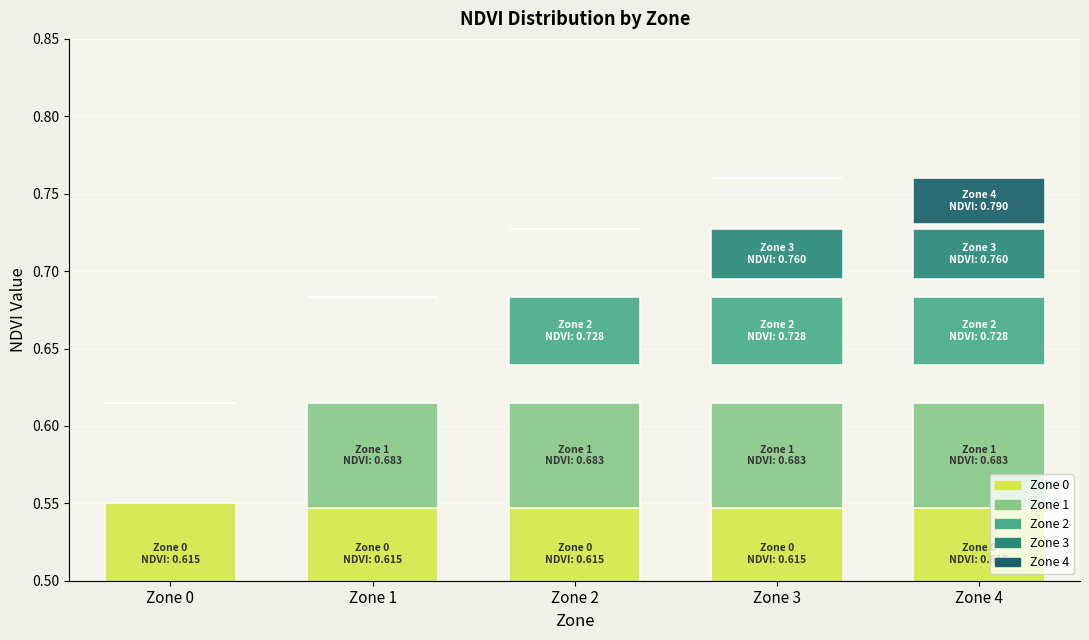

What are all the series names shown in the legend?

Zone 0, Zone 1, Zone 2, Zone 3, Zone 4